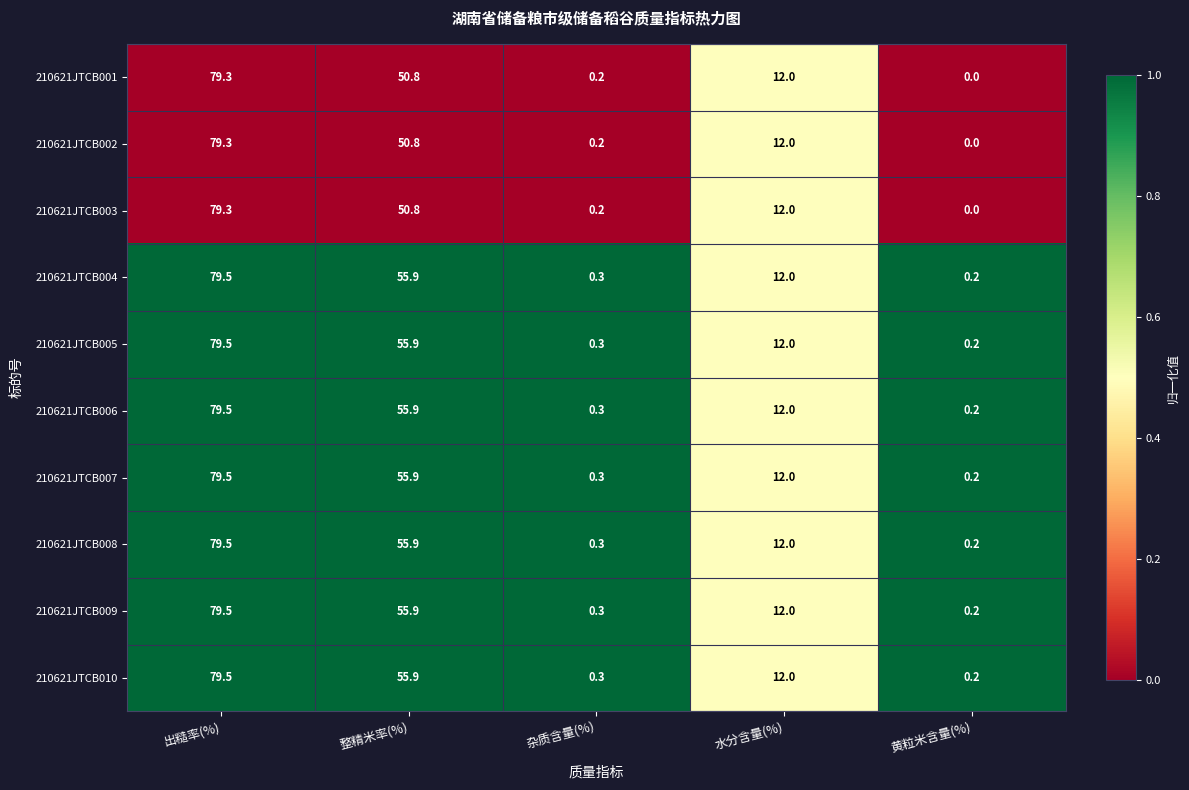

Where is 210621JTCB006 nearest to the value 39?

整精米率(%)